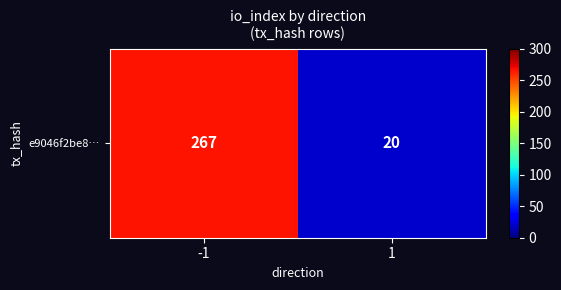

The chart shows a value of 267 at -1. True or false?

True